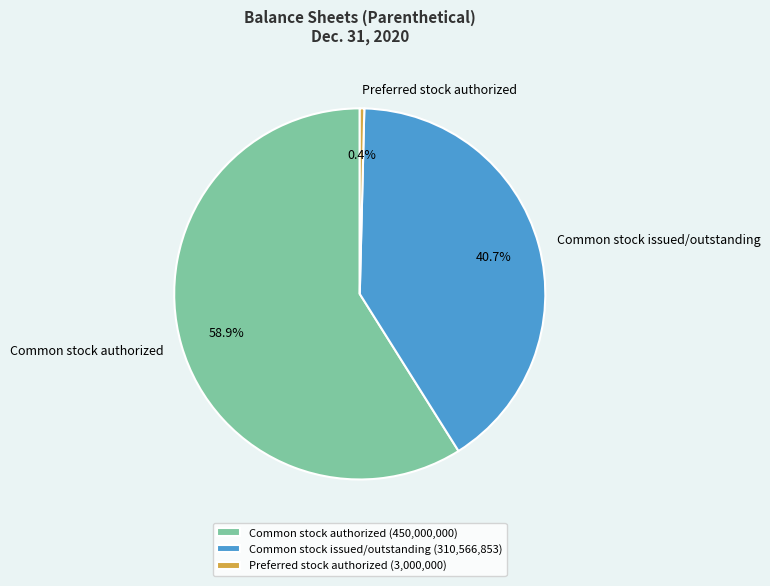

Rank the categories by value from lowest to highest.

Preferred stock authorized, Common stock issued/outstanding, Common stock authorized